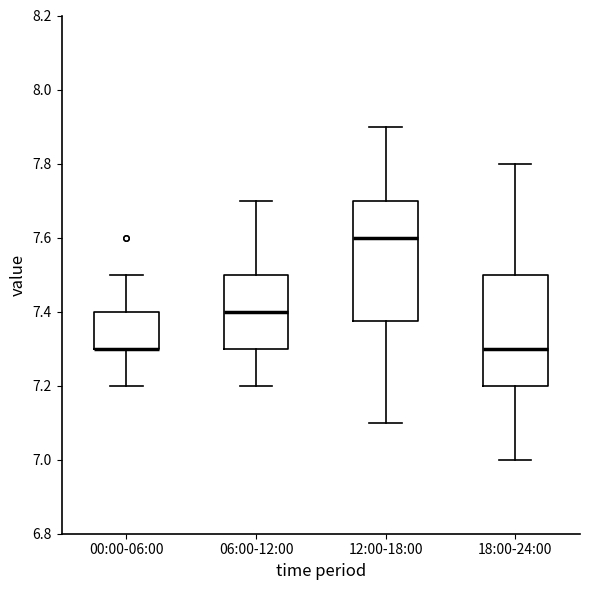

Where is the upper edge of the box for 12:00-18:00 on the y-axis? The values are not printed on the chart, so give them approximately, as read against the axis.

7.70